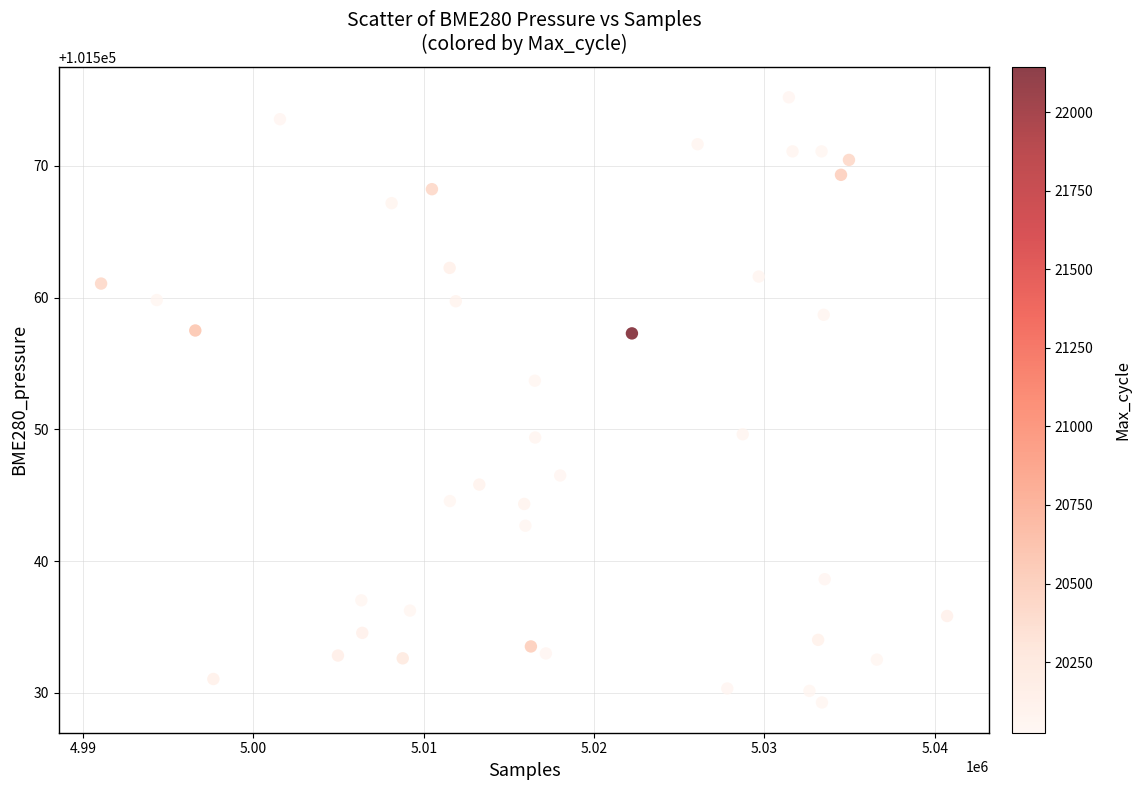

What is the range of X values (max minus min)?

49648.0